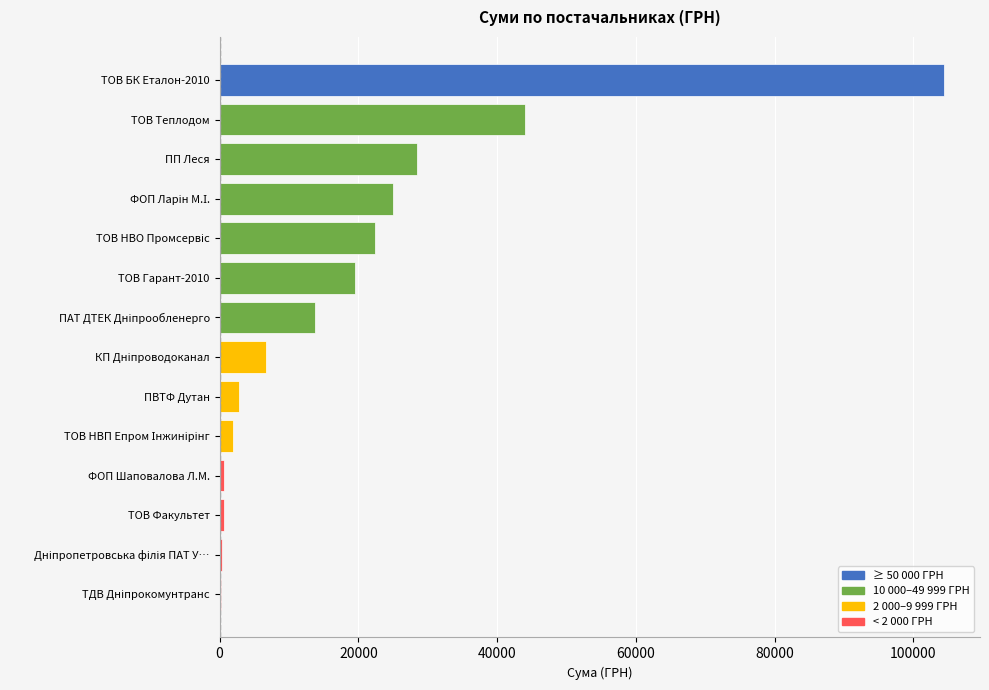

What is the average value?

19362.0